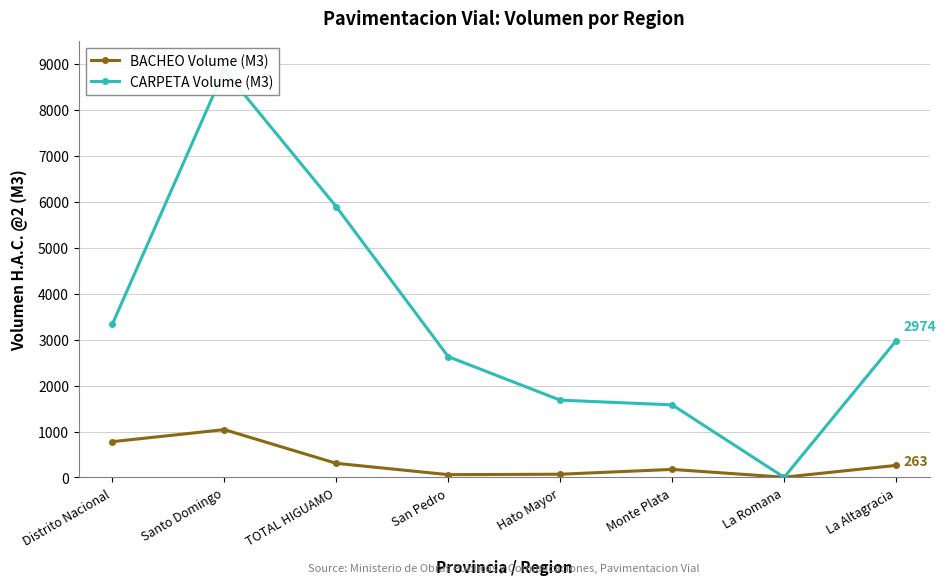

What are all the series names shown in the legend?

BACHEO Volume (M3), CARPETA Volume (M3)